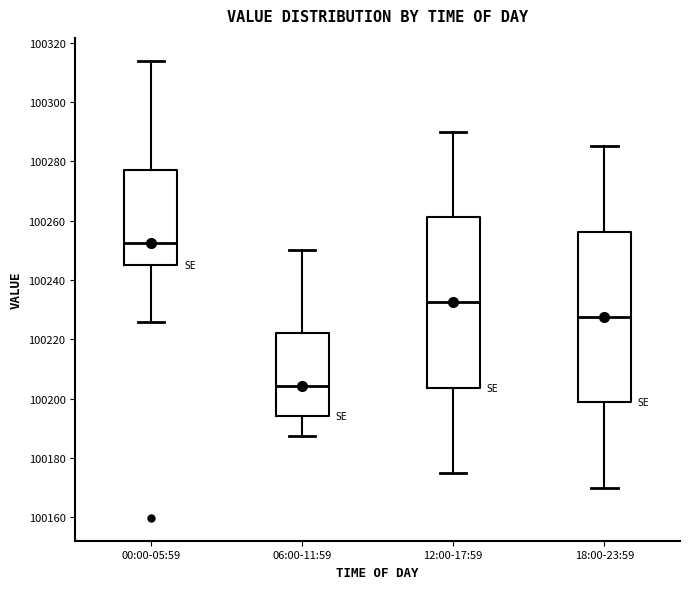

Where is the upper edge of the box for 12:00-17:59 on the y-axis? The values are not printed on the chart, so give them approximately, as read against the axis.

100262